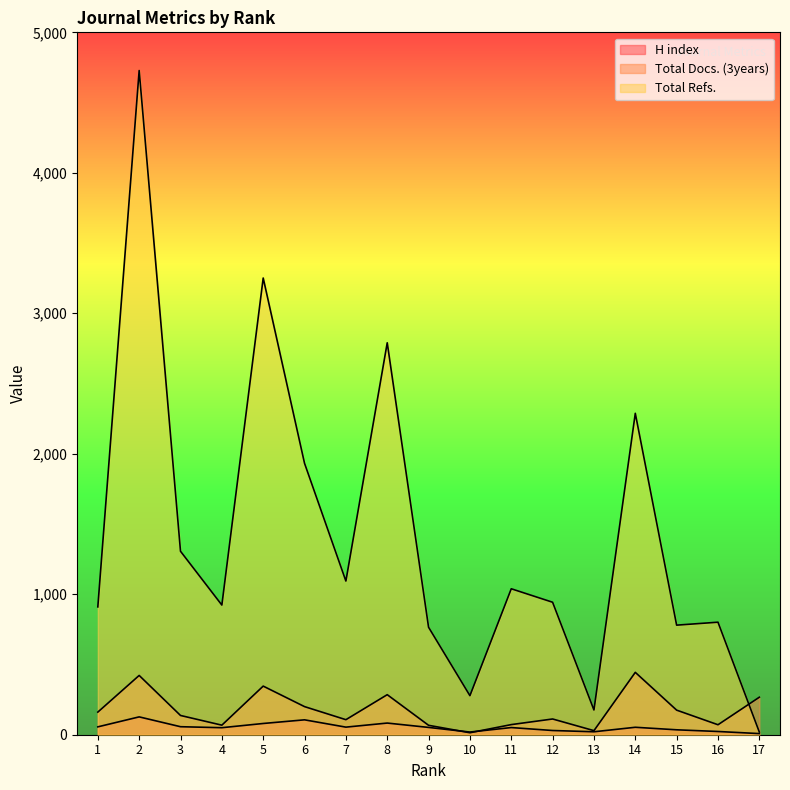

Is it true that Total Docs. (3years) equals 197 at 3?

False